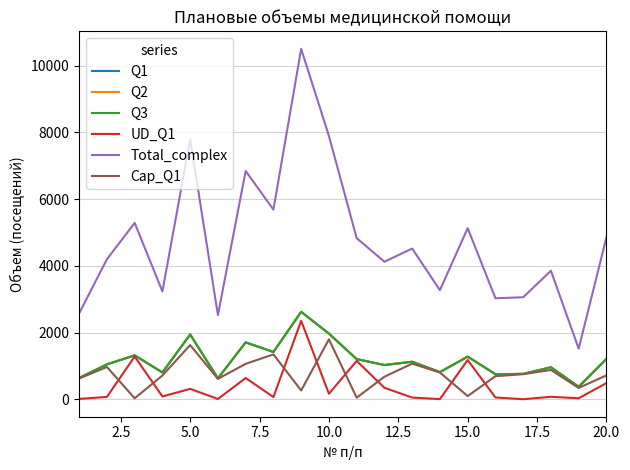

True or false: Cap_Q1 and Q2 intersect in this chart.

False